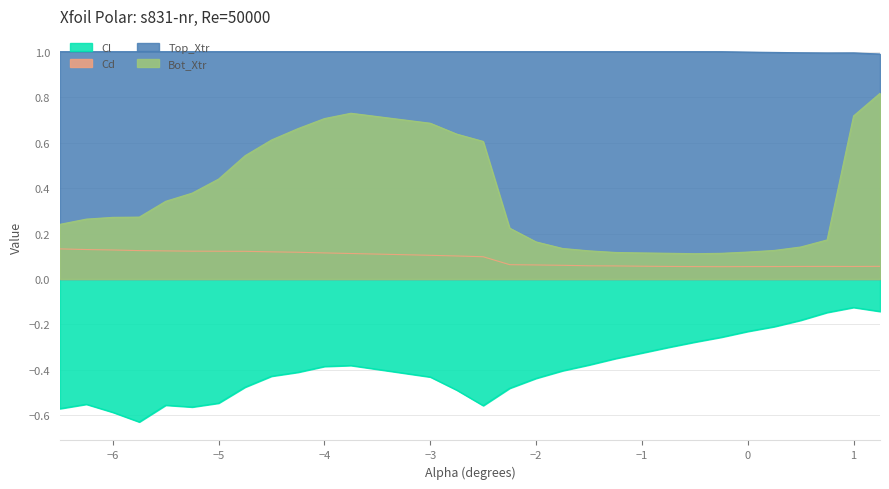

What is the difference between the Bot_Xtr values at -4.0 and -6.0?

0.4